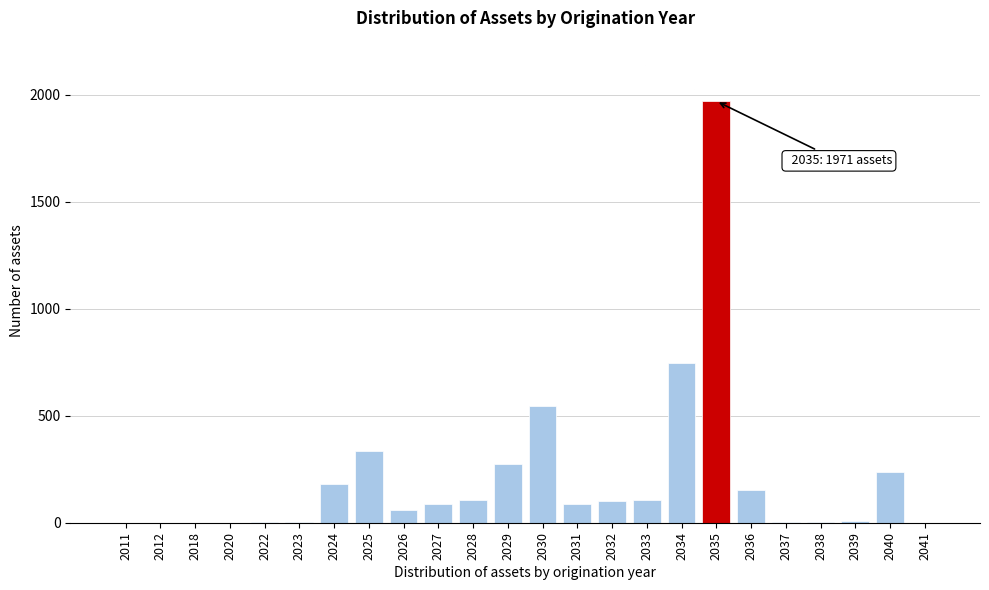

At which category does the chart reach its peak across all series?

2035